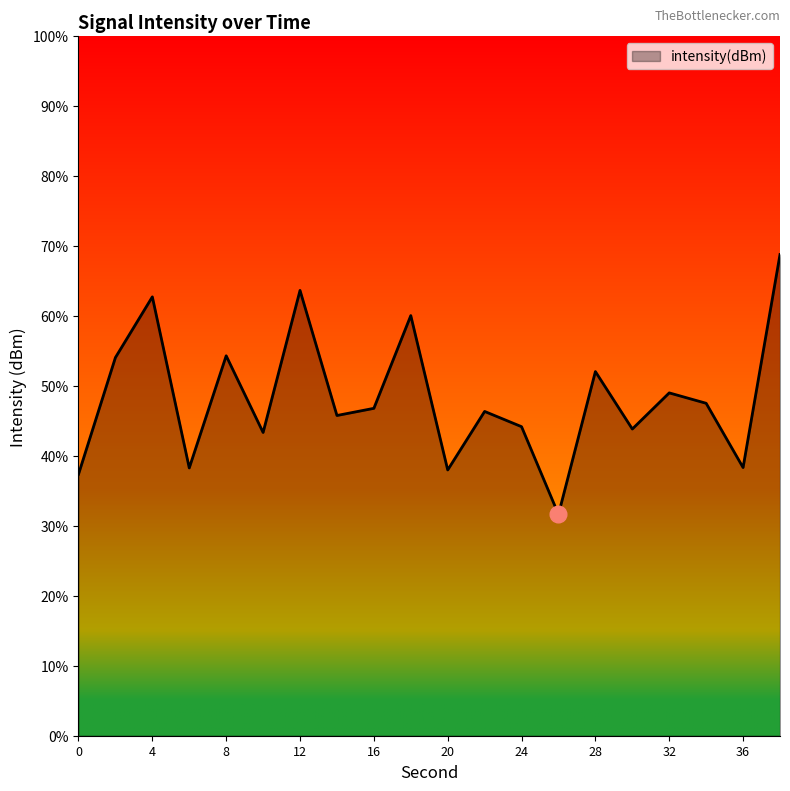

Does the chart display data point markers on the line(s)?

No